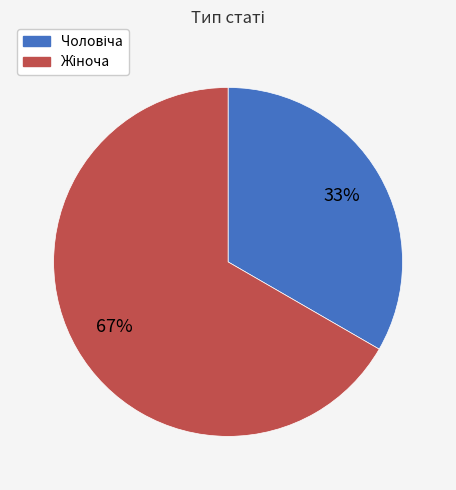

How many segments does this pie chart have?

2